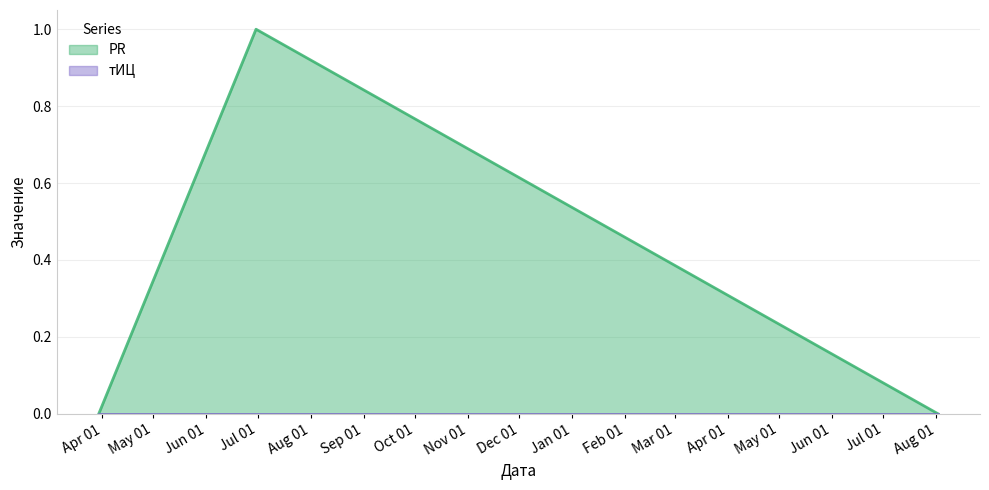

What position from the right is 2012-08-02?

1